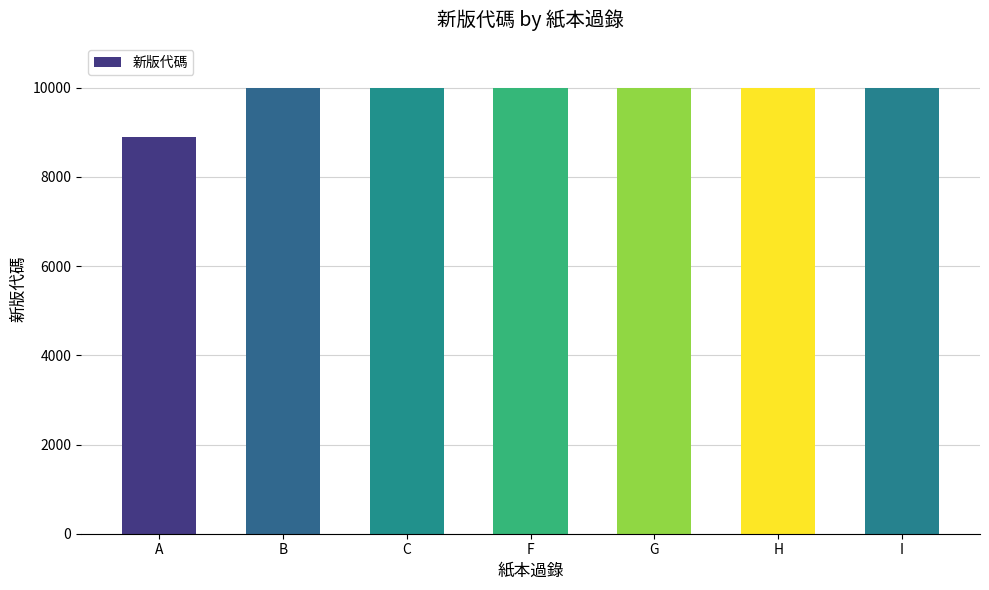

What is the label of the 7th bar from the left?

I